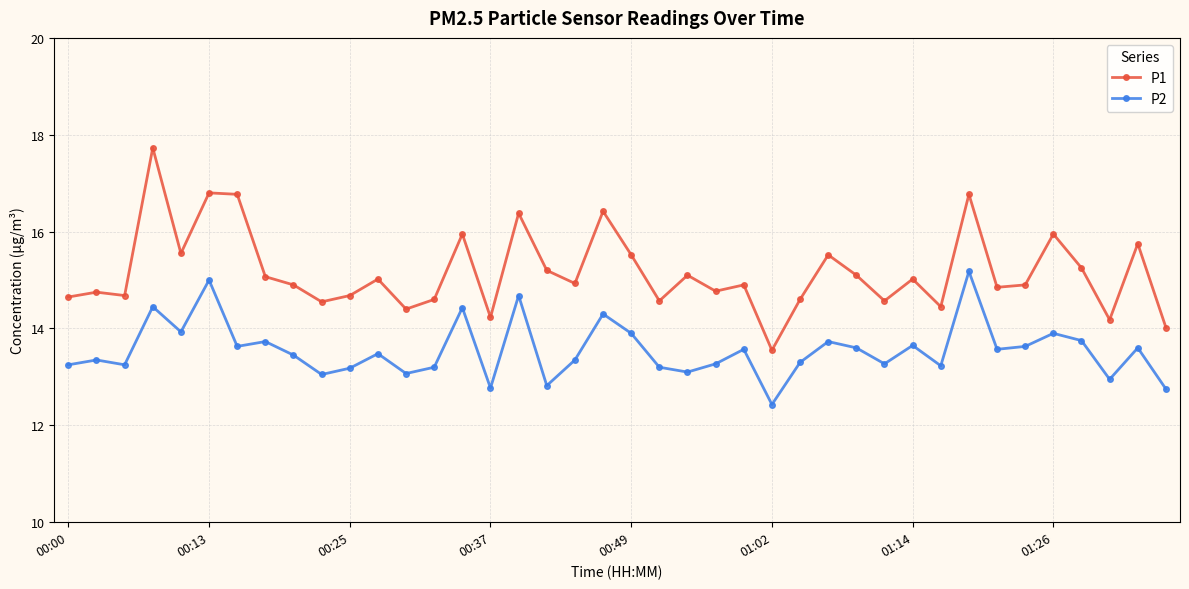

What is the minimum value shown in the chart?

12.4